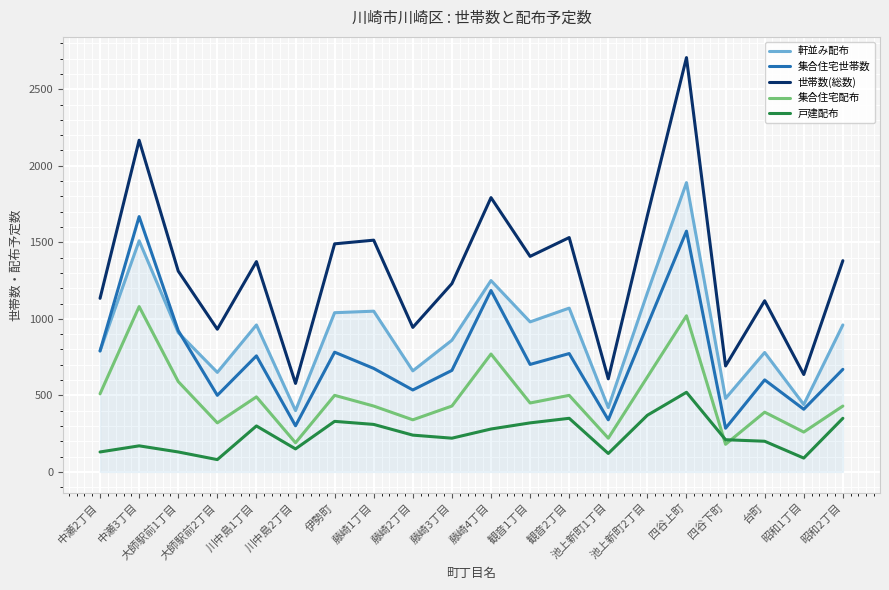

What is the maximum value shown in the chart?

2707